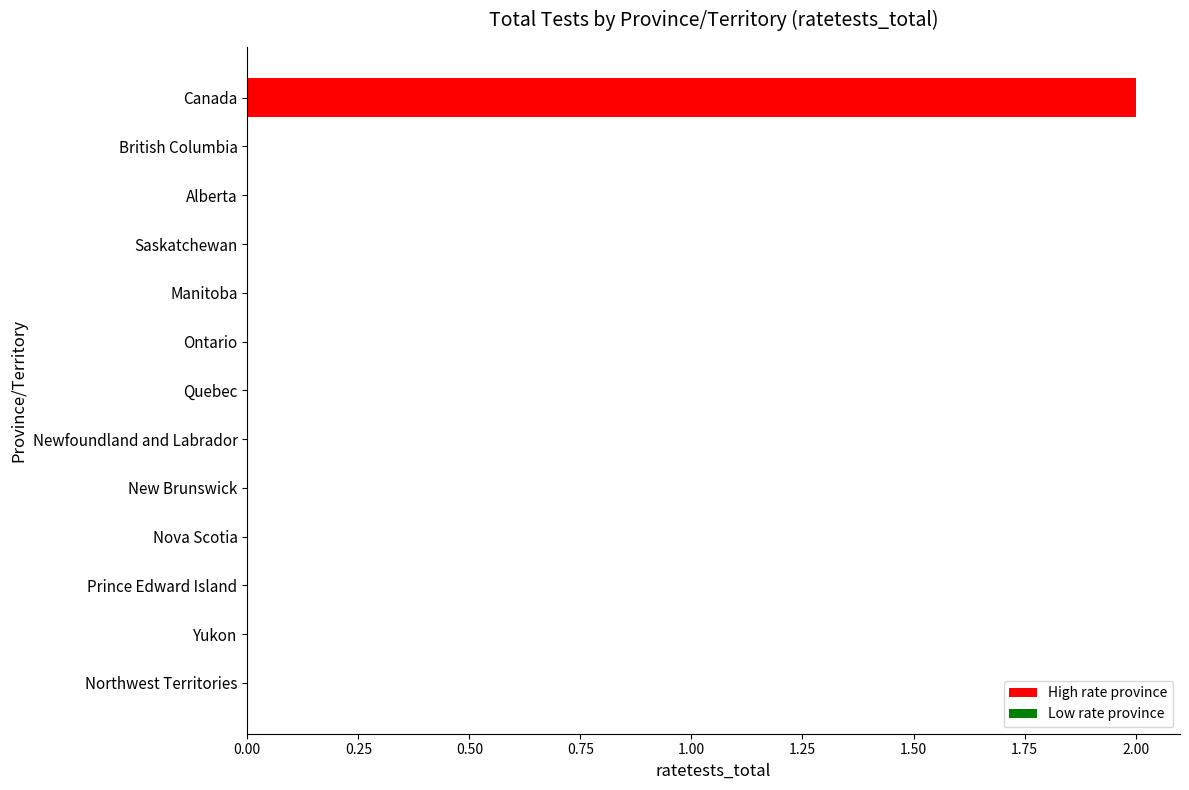

Which category has the highest value across all series?

Canada